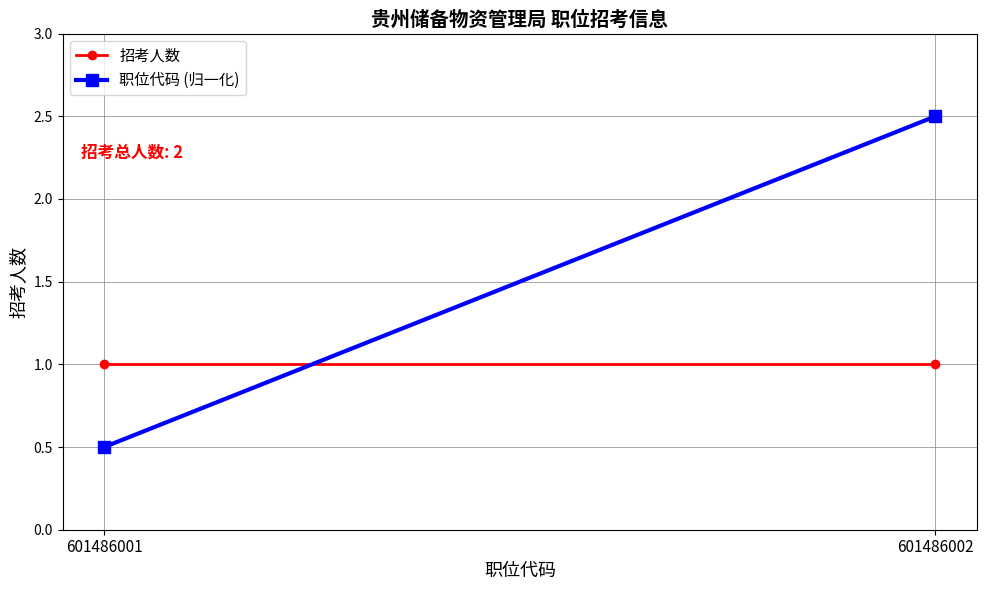

What is the average value of the 职位代码 (归一化) series?

1.5